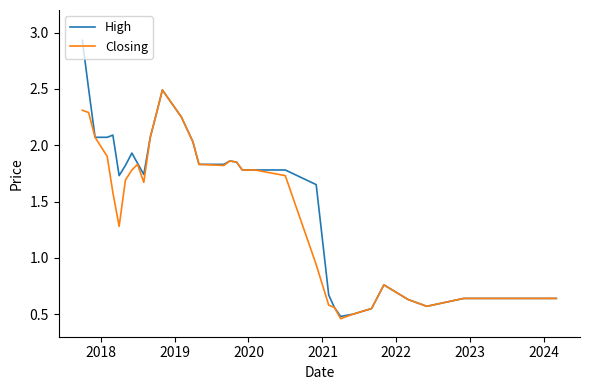

Which series has the largest range (max minus min)?

High